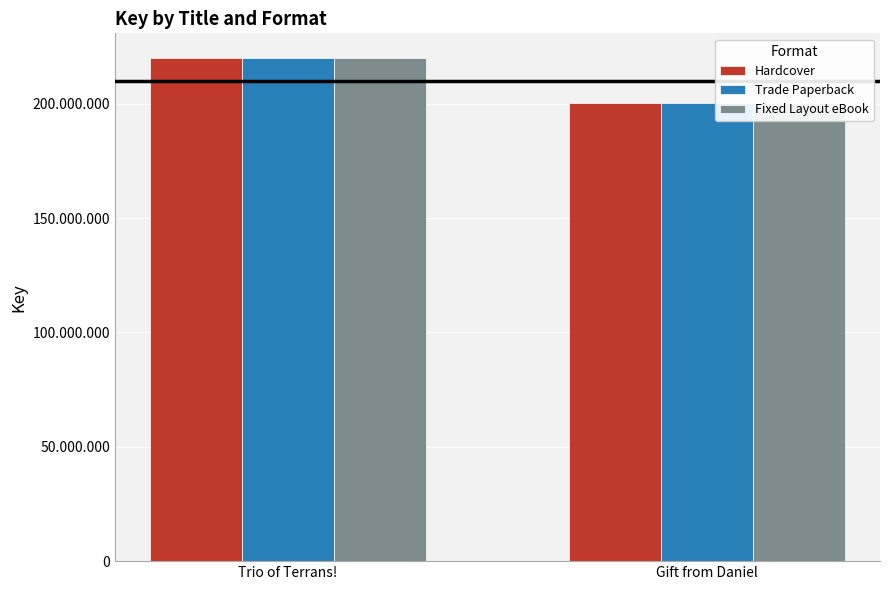

What is the sum of the Fixed Layout eBook values at Gift from Daniel and Trio of Terrans!?

420123576